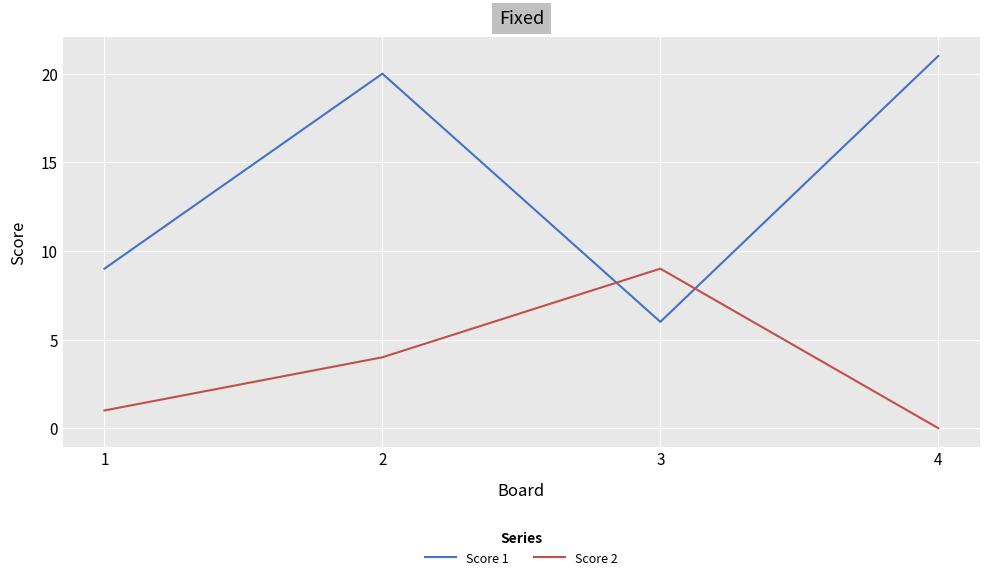

Which series changed the most between 2 and 3?

Score 1